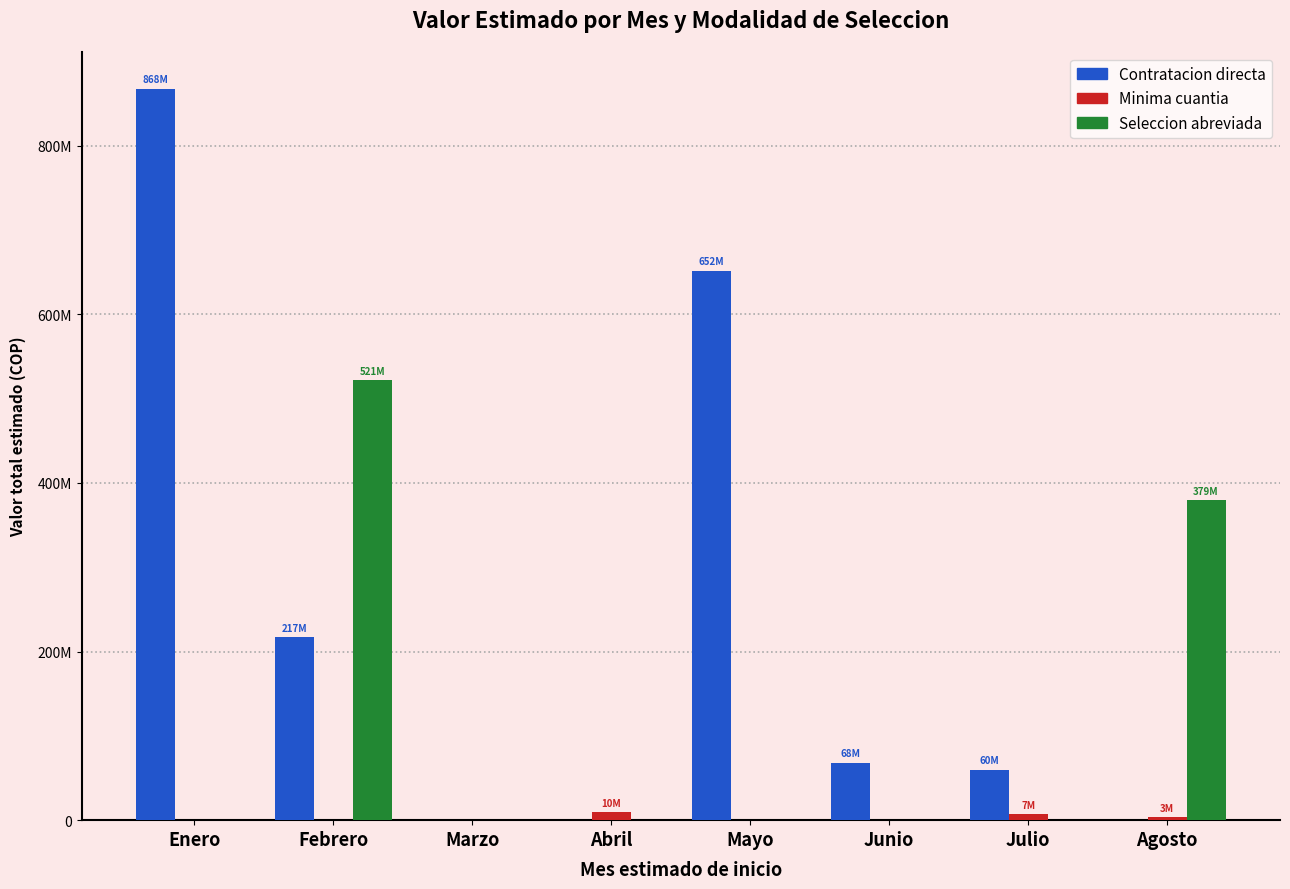

Are the bars horizontal?

No